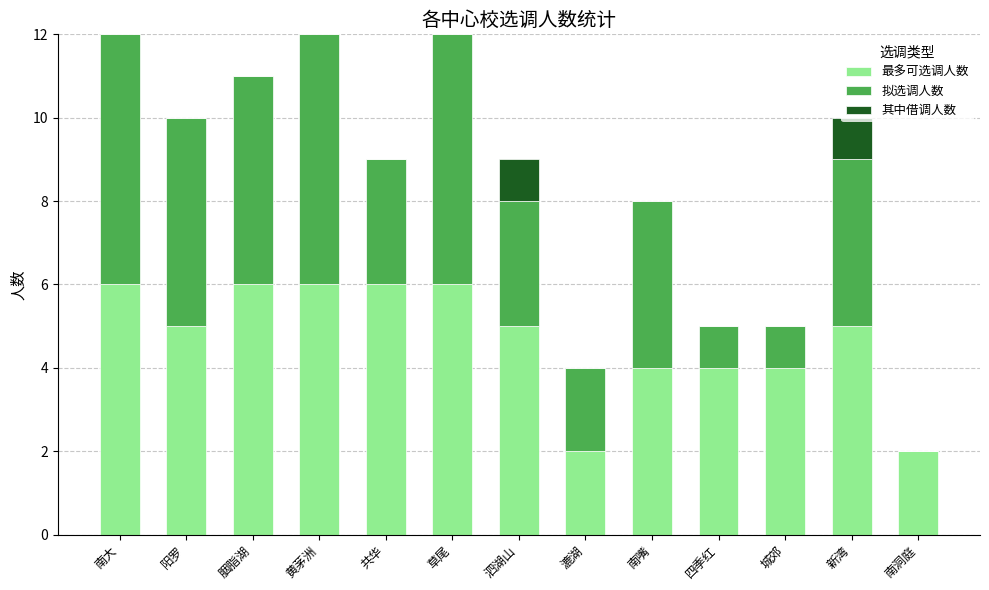

What is the total value across all series at 共华?

9